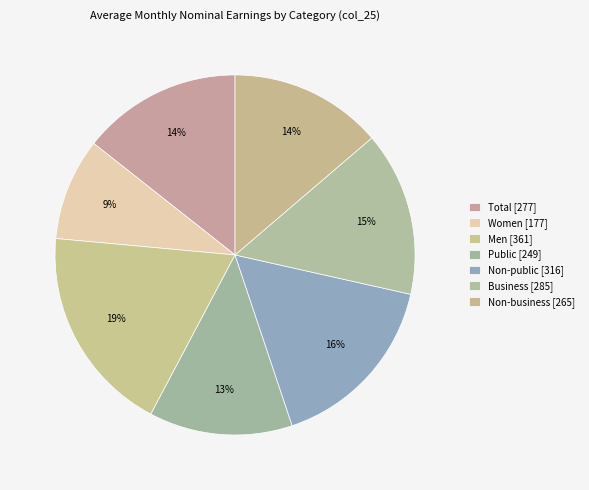

Which slice is the largest?

Men